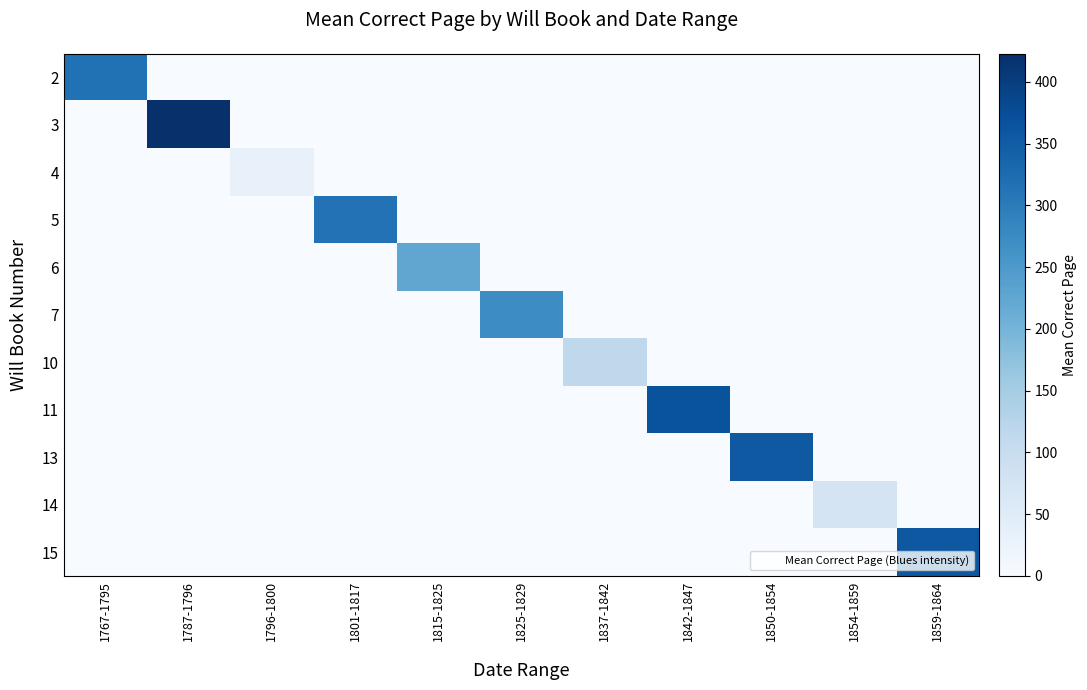

What is the difference between the highest and lowest values at 1801-1817?

314.6